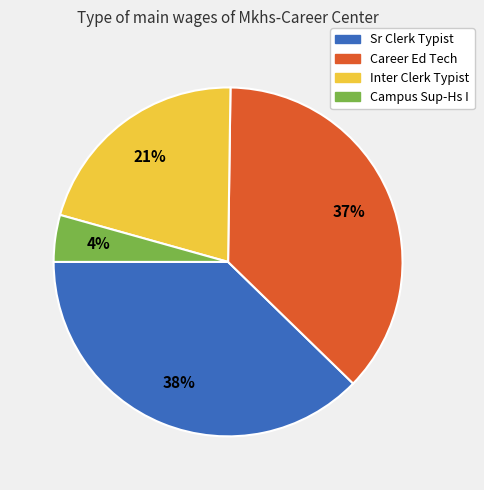

How many slices are in this pie chart?

4